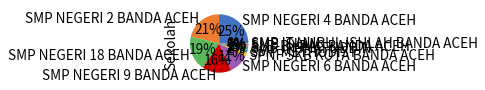

Combined, do SLB-B YPAC BANDA ACEH and SMP ISLAM account for over 50%?

No